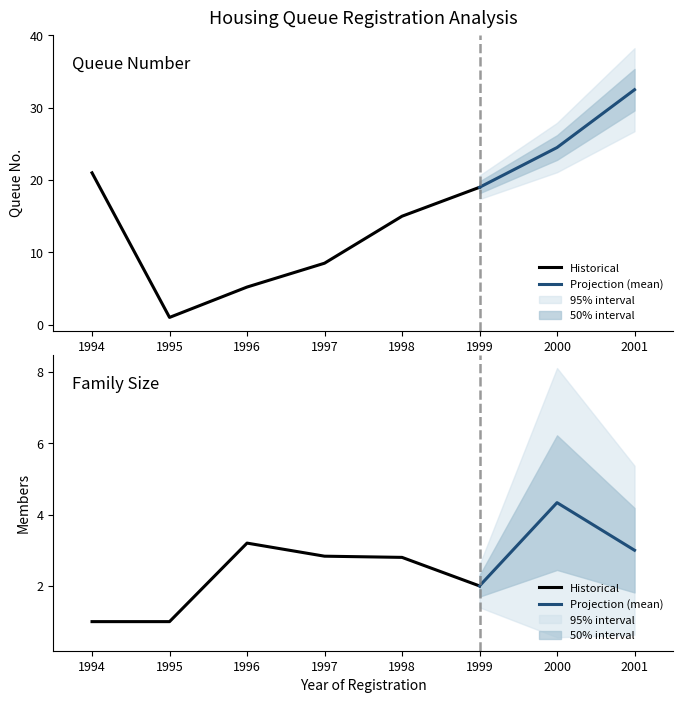

How many lines are shown in the chart?

2